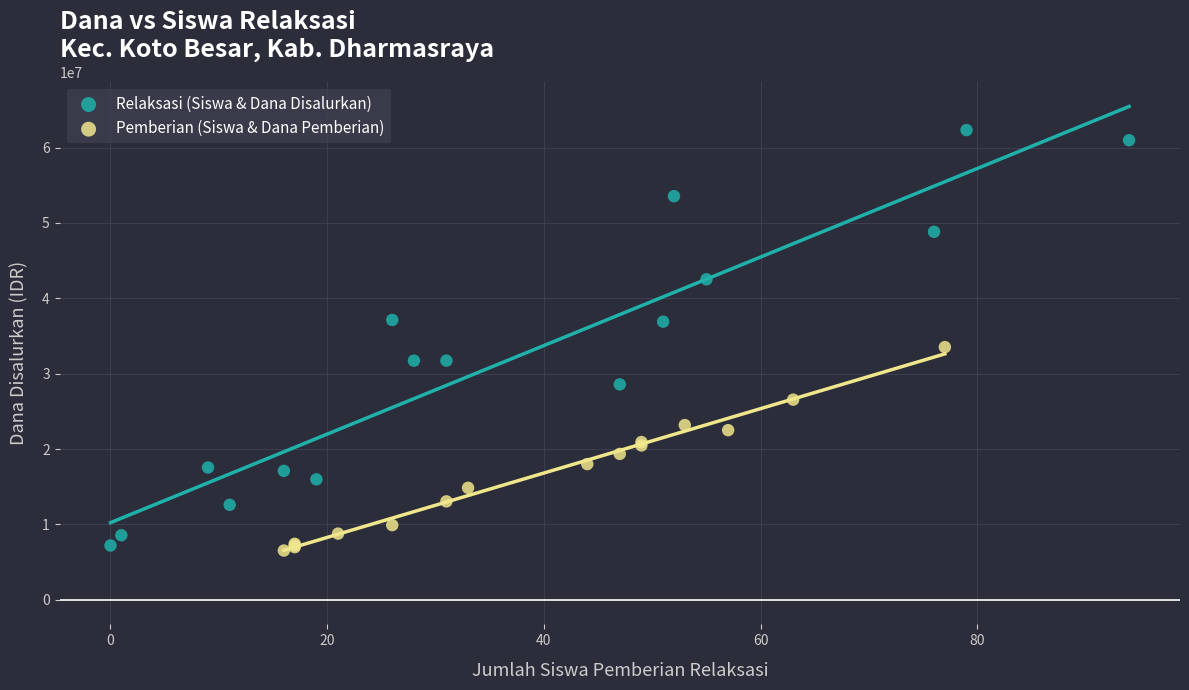

Which series reaches the minimum Y coordinate?

Pemberian (Siswa & Dana Pemberian)